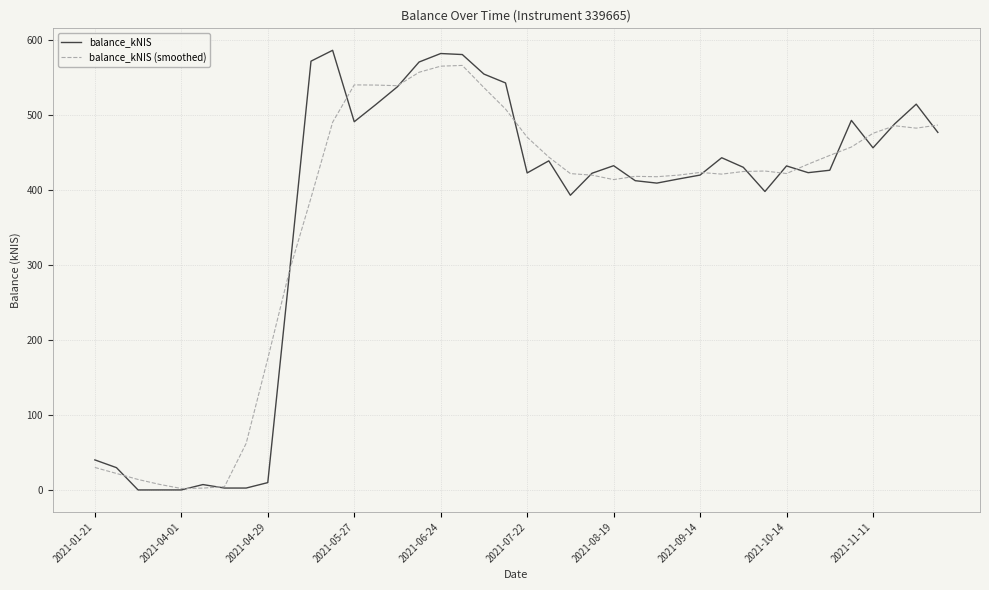

Which series has the widest spread of values?

balance_kNIS